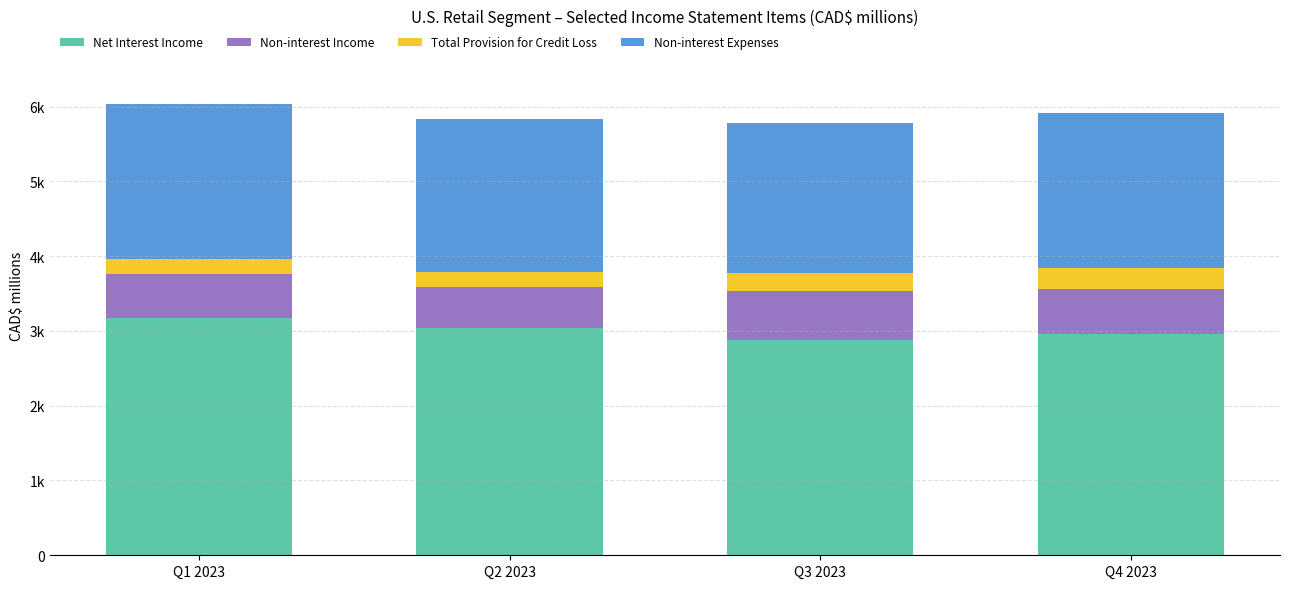

Are the bars grouped side by side (vs. stacked)?

No